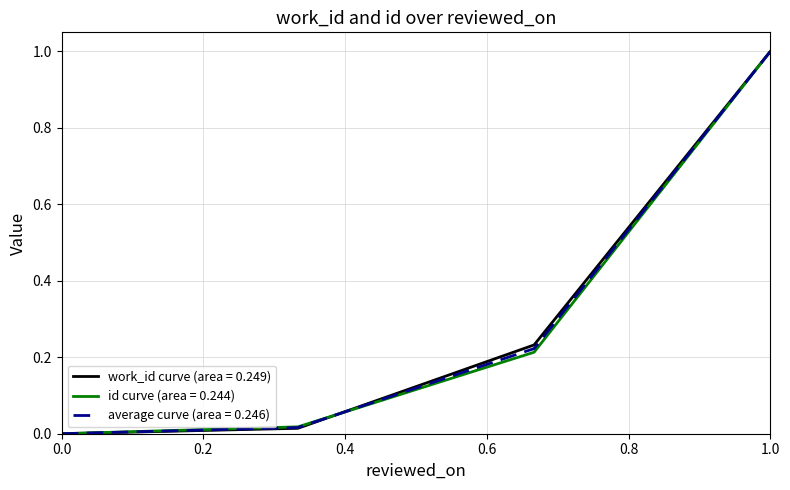

What is the greatest value displayed?

1.0